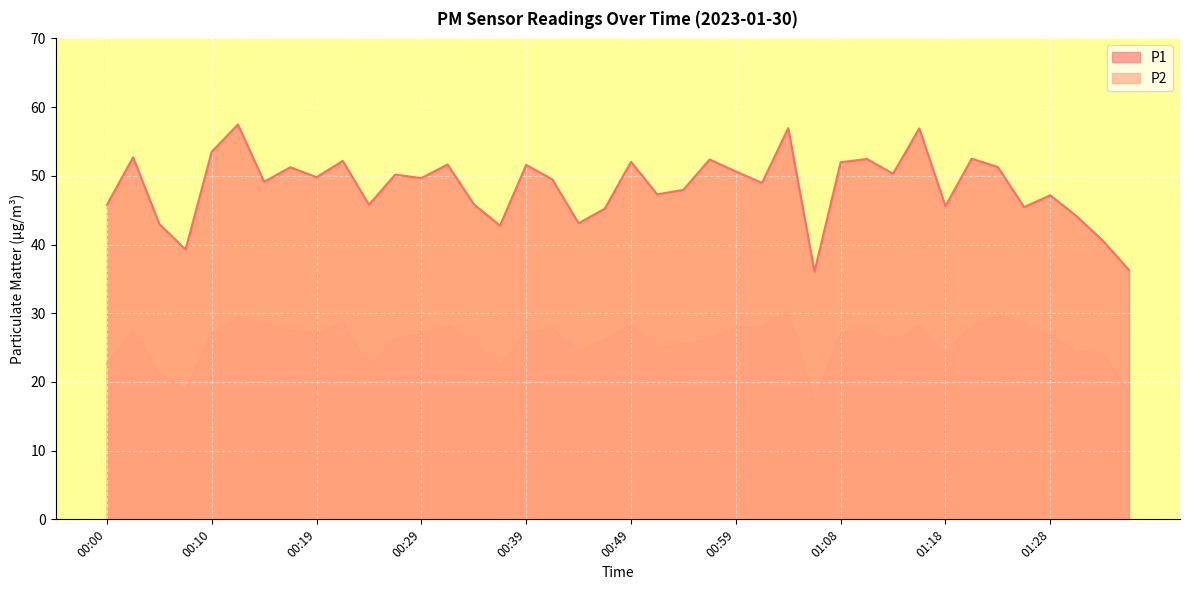

What is the difference between the maximum and minimum values in the P2 series?

13.1